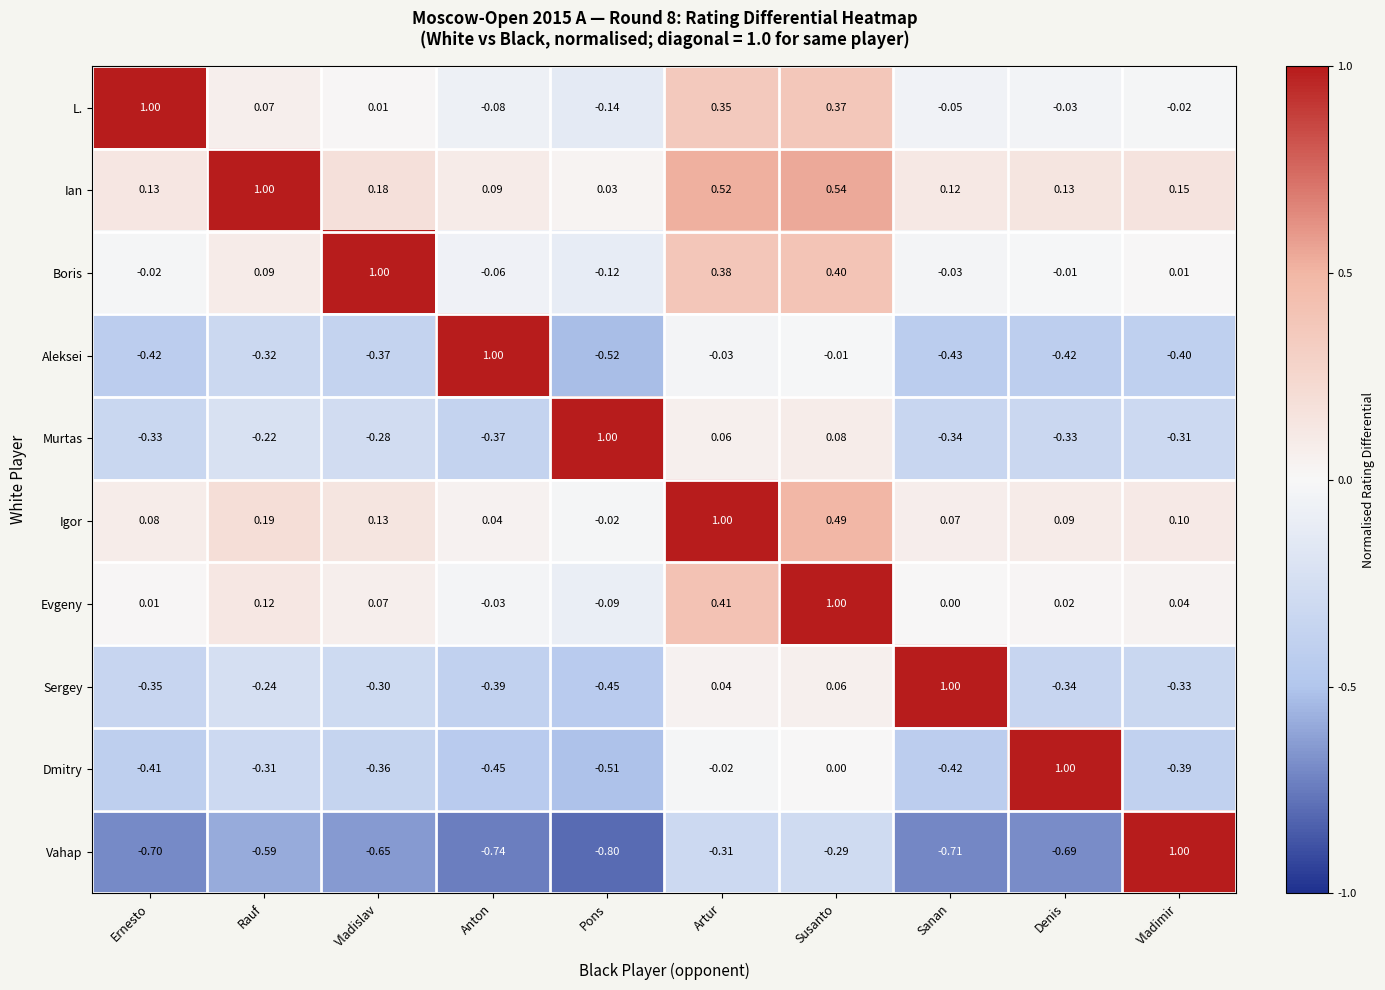

Rank the categories by Evgeny value from highest to lowest.

Susanto, Artur, Rauf, Vladislav, Vladimir, Denis, Ernesto, Sanan, Anton, Pons